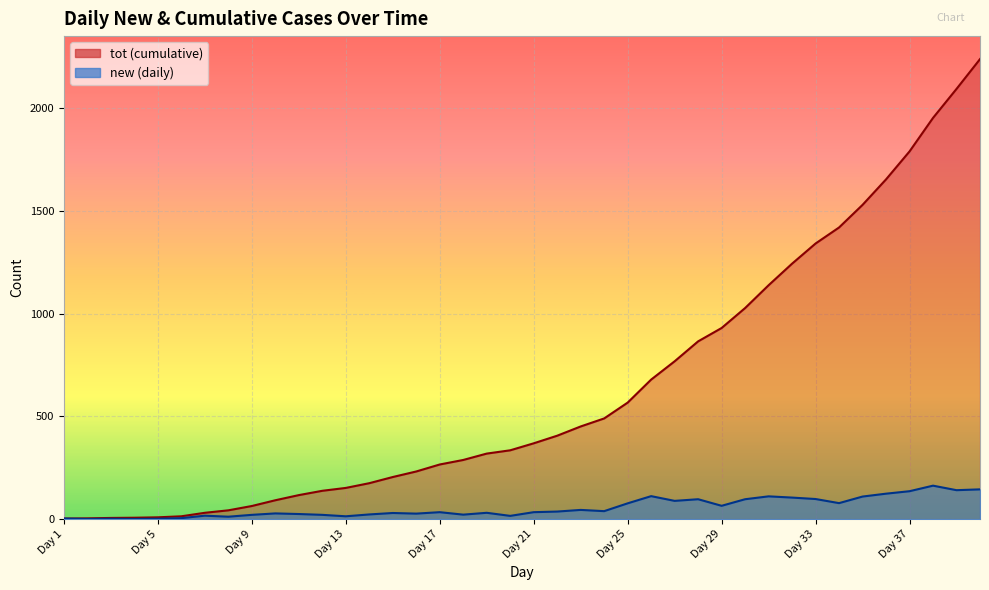

At which category is the sum across all series the highest?

Day 40